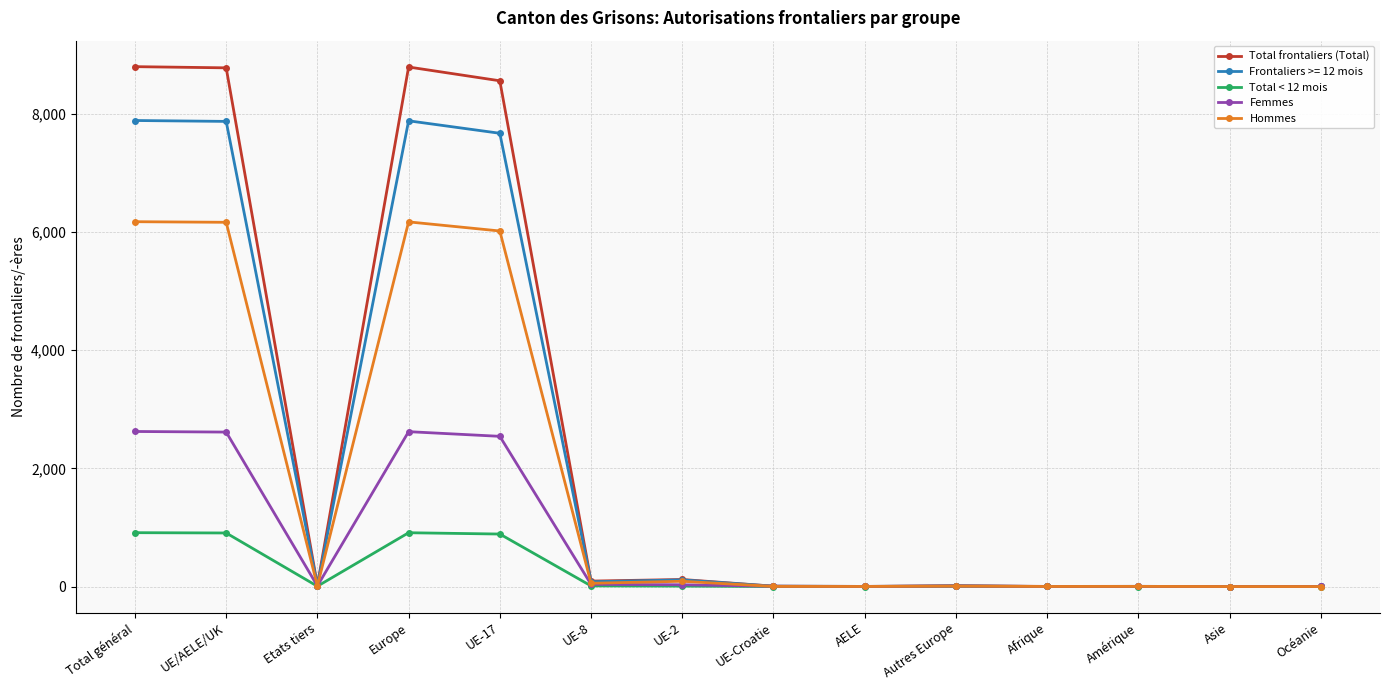

At how many categories does at least one series exceed 8194?

4